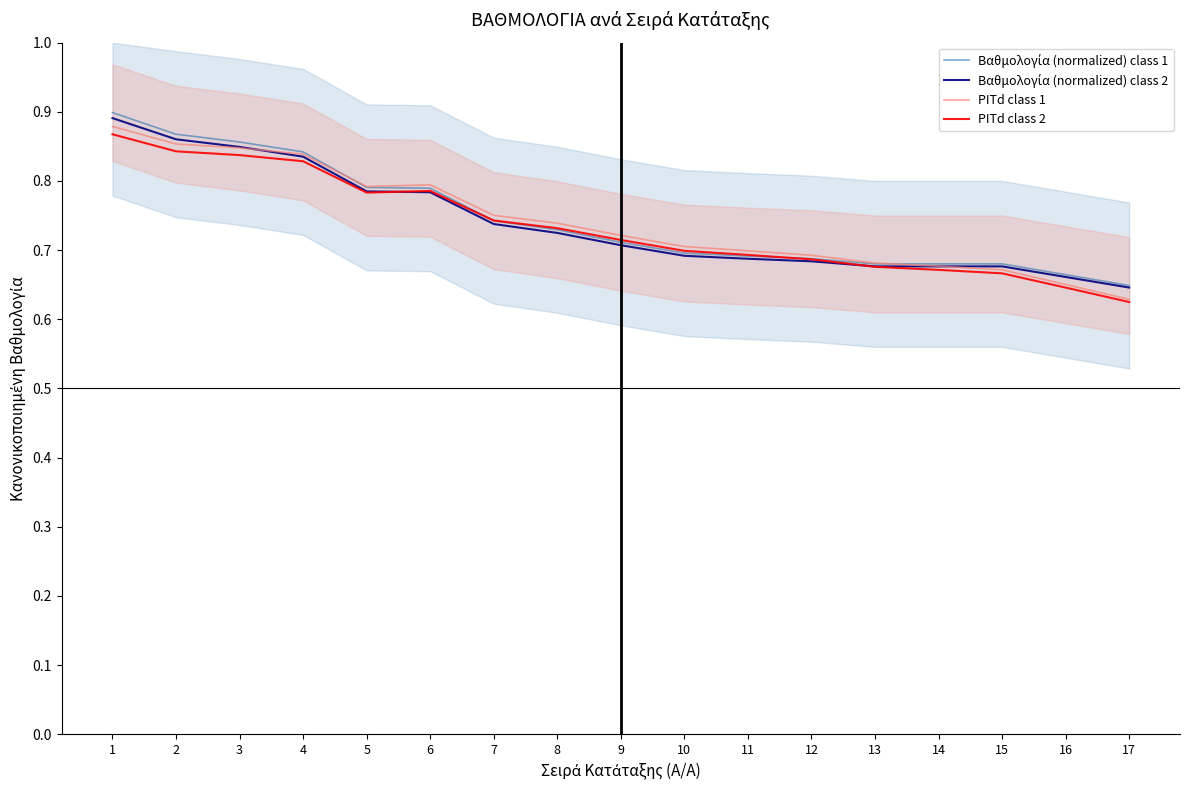

The PITd class 1 series shows 0.7 at 9. True or false?

True